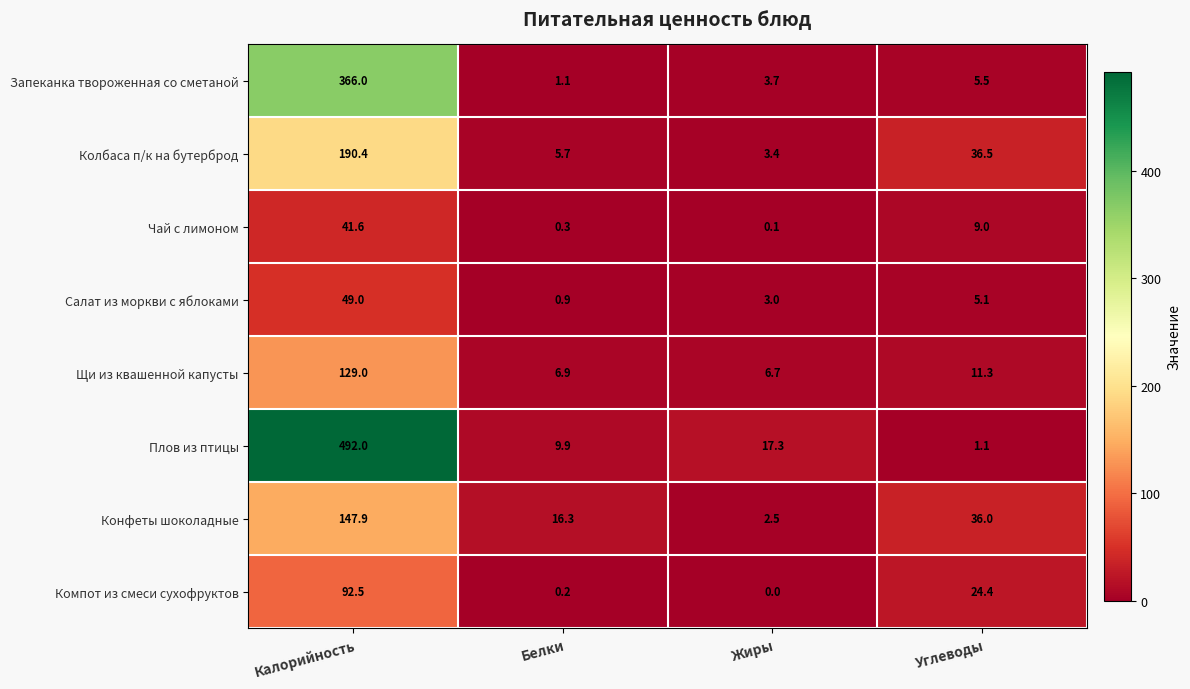

Which series has the largest total across all categories?

Плов из птицы